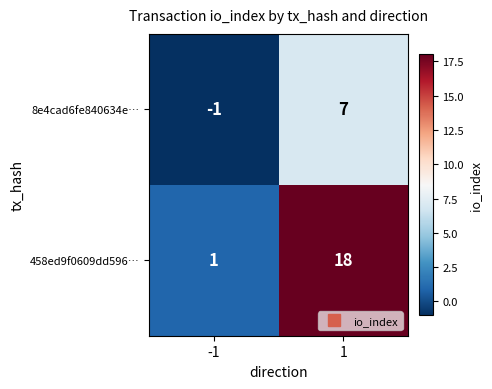

What is the spread (max minus min) of values at 1?

11